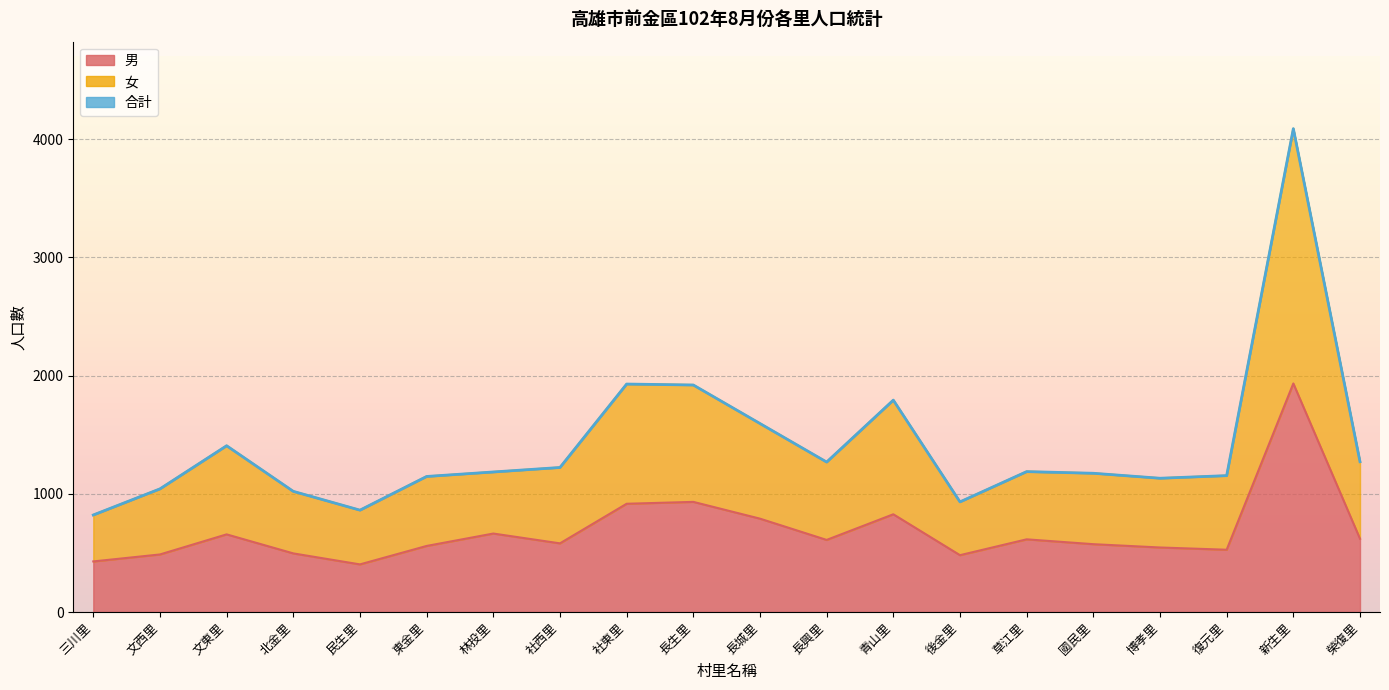

True or false: 男 and 合計 cross at least once.

False